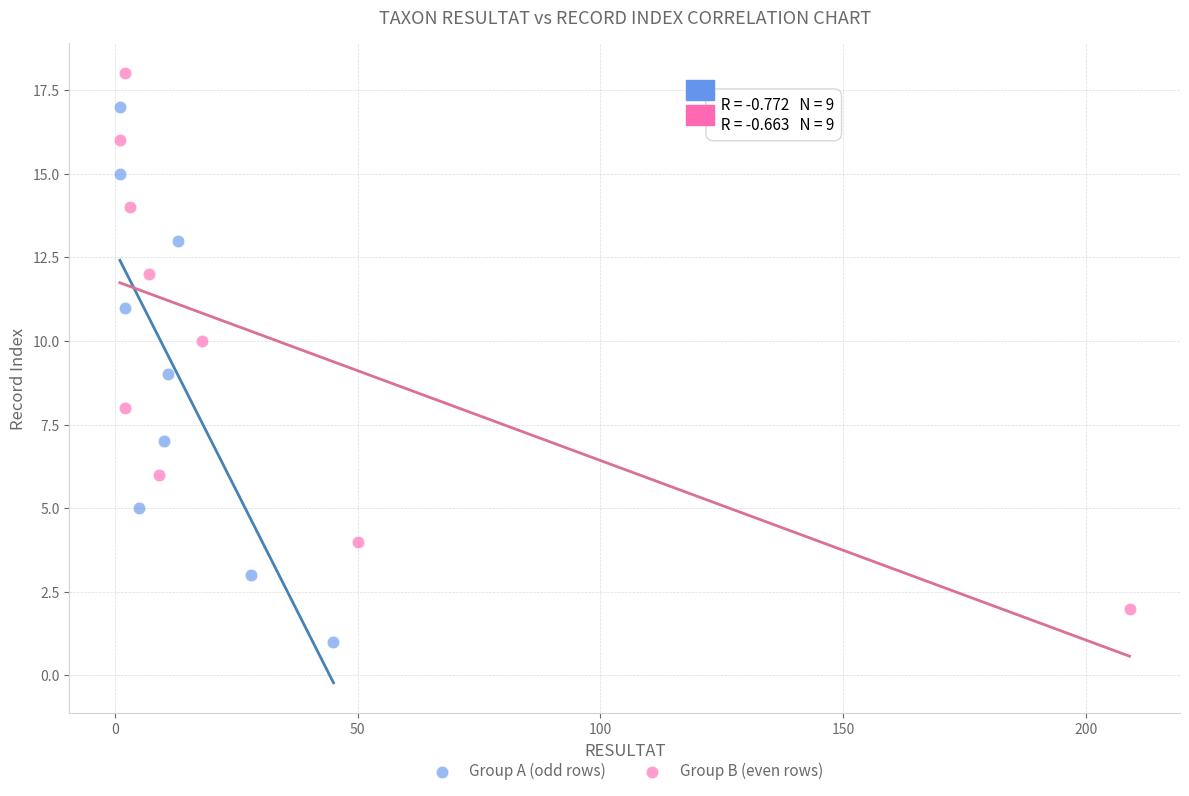

Which series contains the highest Y value?

Group B (even rows)